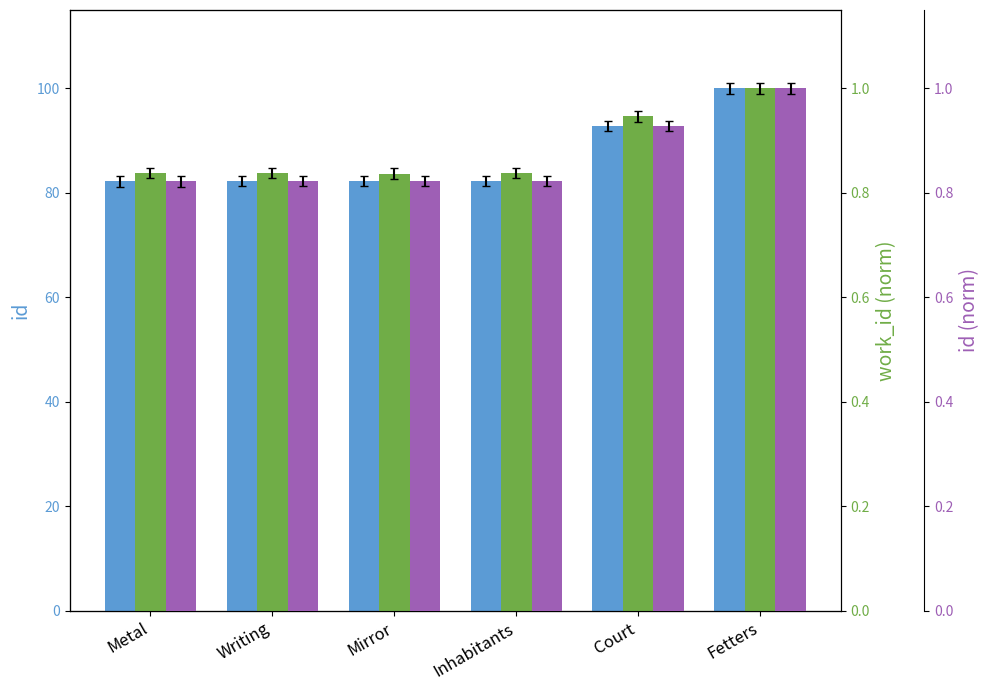

Are the bars grouped side by side (vs. stacked)?

Yes